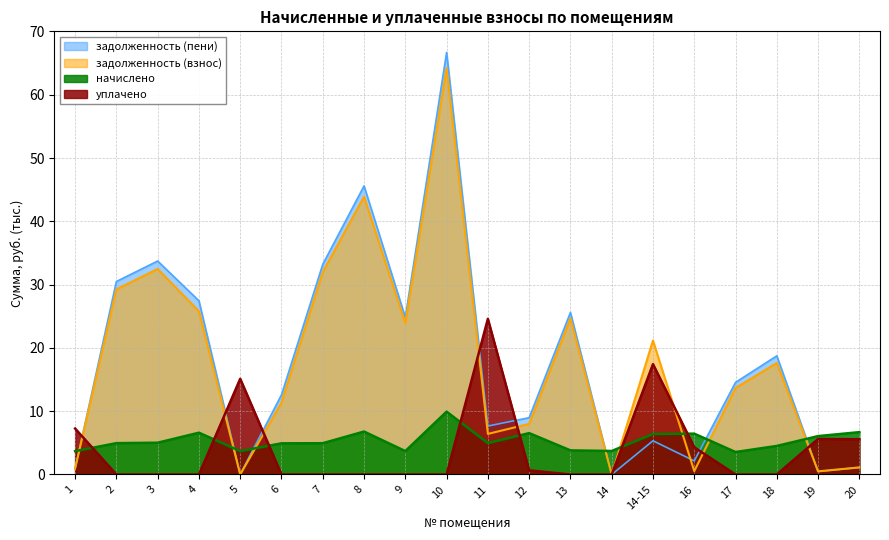

The задолженность (взнос) series shows 32.5 at 3. True or false?

True